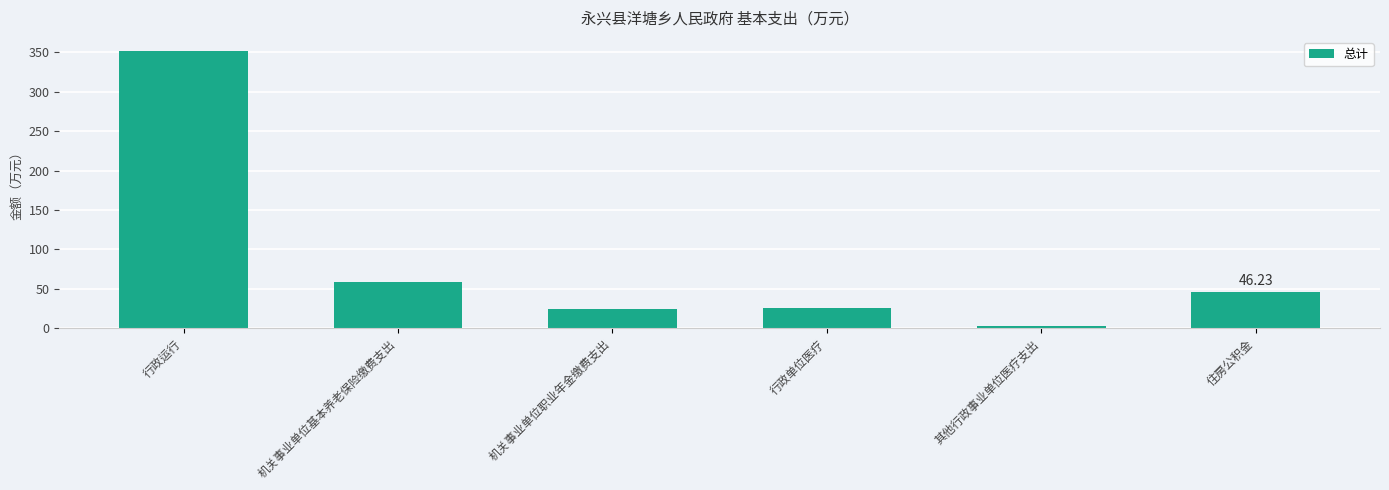

Which label corresponds to the smallest value in the chart?

其他行政事业单位医疗支出